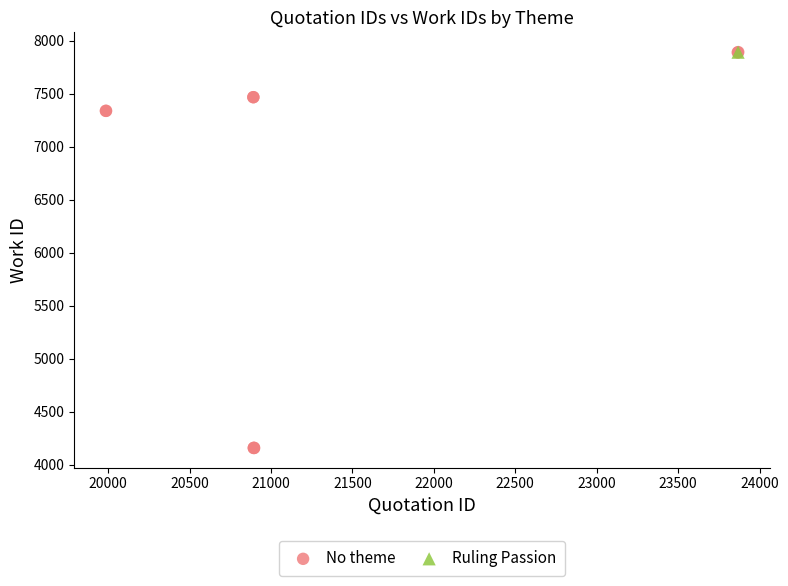

What are all the series names shown in the legend?

No theme, Ruling Passion